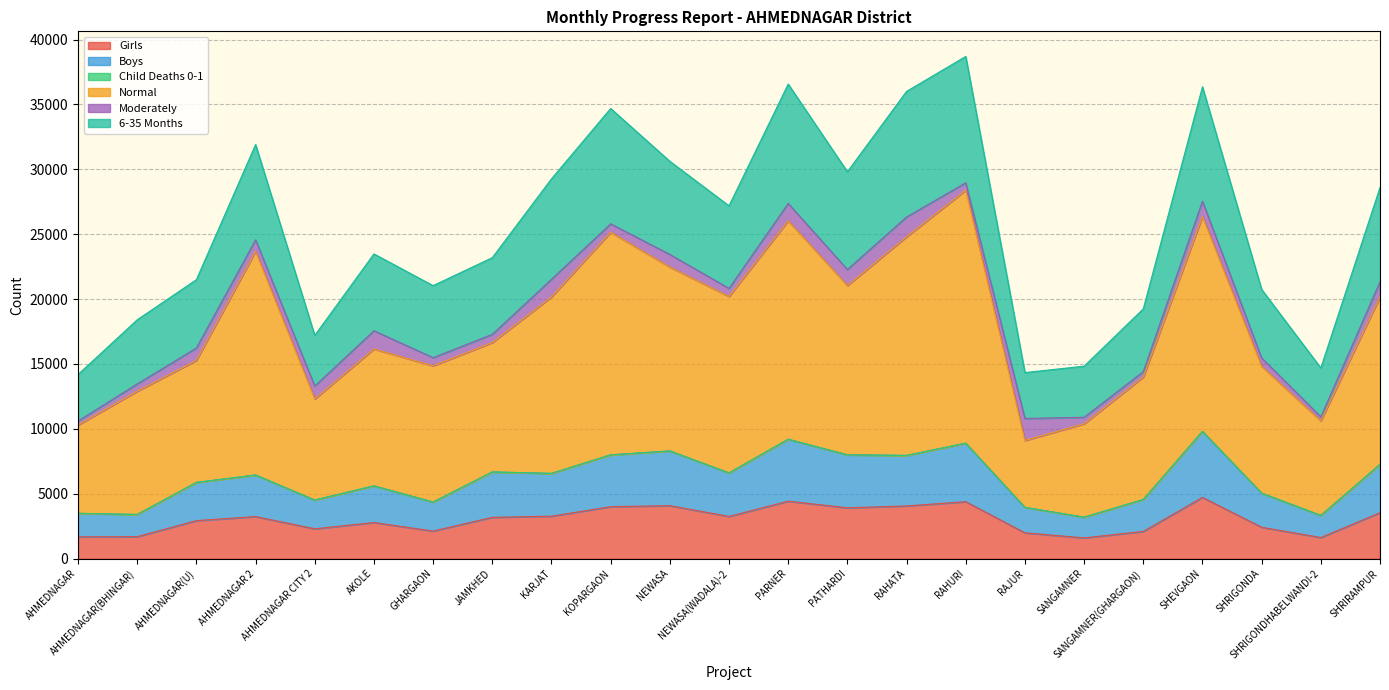

Is it true that Girls equals 2122 at GHARGAON?

True